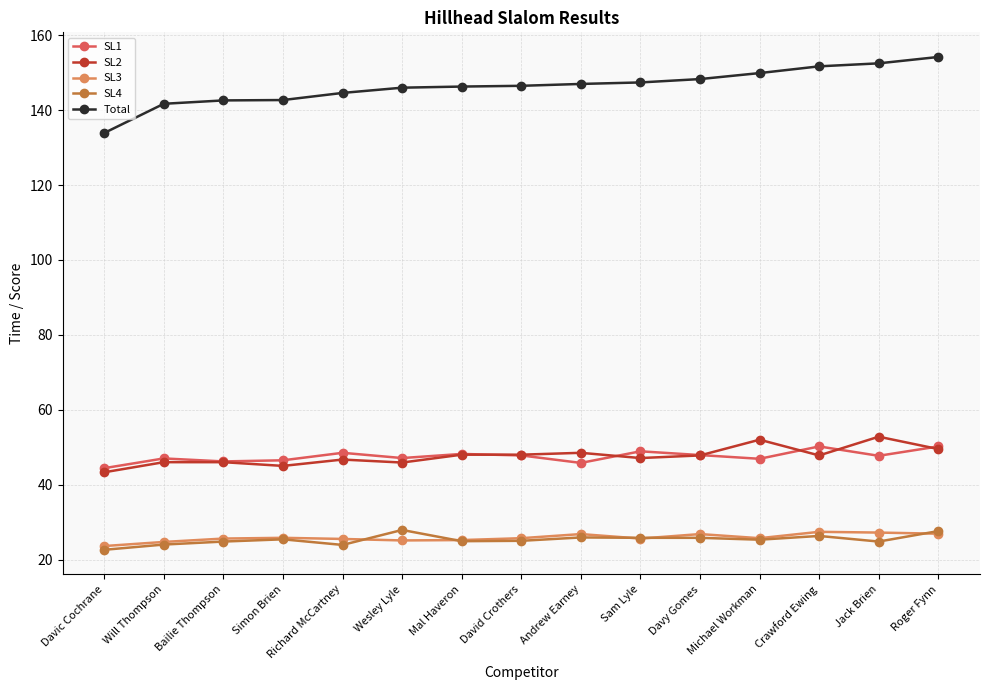

Which series changed the most between Simon Brien and Davy Gomes?

Total